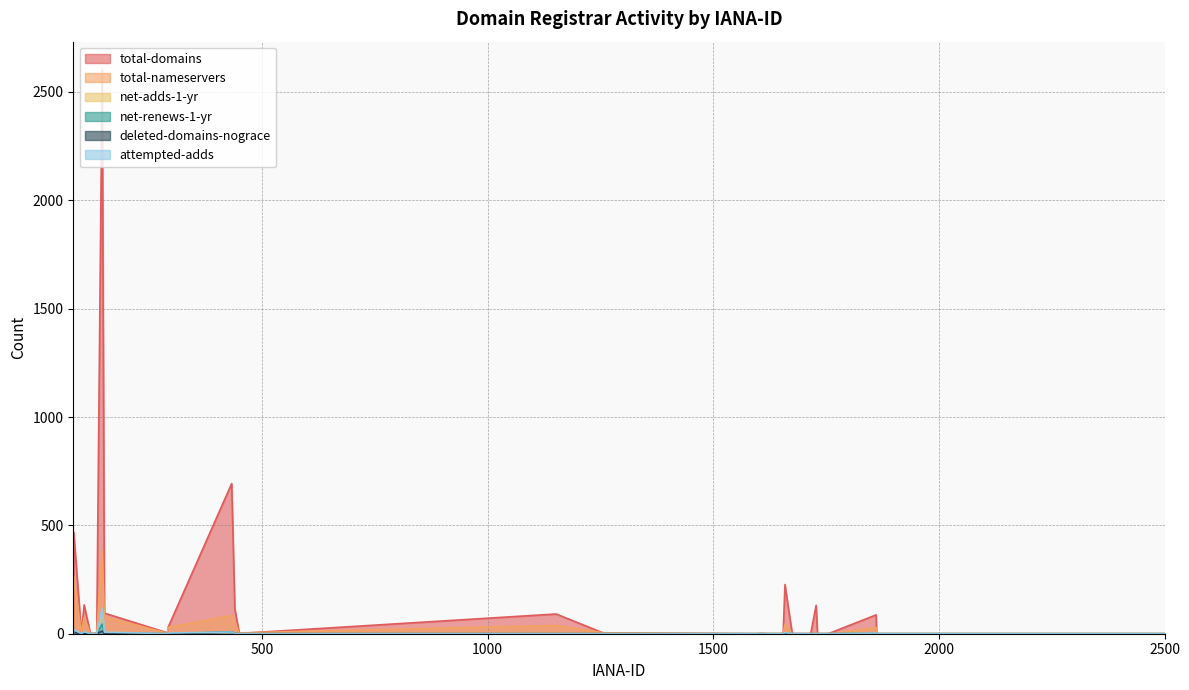

Reading right to left, what are all the values shown in this chart?

total-domains: 2485=0	2477=0	455=2	440=114	292=29	151=95	134=2	106=133	83=469	2287=0	1862=0	1755=0	1731=0	1716=0	1659=227	1628=0	1607=1	1564=0	1257=3	1152=91	2500=0	2496=0	2492=0	2484=0	2476=0	450=0	433=693	291=4	146=2602	120=0	100=1	82=2	1915=0	1861=87	1750=0	1728=131	1675=0	1655=0	1620=0	1599=0
total-nameservers: 2485=0	2477=0	455=4	440=55	292=29	151=78	134=3	106=75	83=264	2287=0	1862=0	1755=0	1731=0	1716=0	1659=44	1628=0	1607=2	1564=0	1257=4	1152=38	2500=0	2496=0	2492=0	2484=0	2476=0	450=0	433=85	291=2	146=383	120=0	100=4	82=2	1915=0	1861=28	1750=0	1728=7	1675=0	1655=0	1620=0	1599=0
net-adds-1-yr: 2485=0	2477=0	455=0	440=0	292=0	151=7	134=0	106=3	83=18	2287=0	1862=0	1755=0	1731=0	1716=0	1659=5	1628=0	1607=0	1564=0	1257=0	1152=0	2500=0	2496=0	2492=0	2484=0	2476=0	450=0	433=6	291=0	146=102	120=0	100=0	82=0	1915=0	1861=3	1750=0	1728=1	1675=0	1655=0	1620=0	1599=0
net-renews-1-yr: 2485=0	2477=0	455=0	440=1	292=0	151=4	134=0	106=4	83=7	2287=0	1862=0	1755=0	1731=0	1716=0	1659=2	1628=0	1607=0	1564=0	1257=0	1152=0	2500=0	2496=0	2492=0	2484=0	2476=0	450=0	433=9	291=0	146=44	120=0	100=0	82=0	1915=0	1861=0	1750=0	1728=0	1675=0	1655=0	1620=0	1599=0
deleted-domains-nograce: 2485=0	2477=0	455=0	440=0	292=0	151=0	134=0	106=0	83=7	2287=0	1862=0	1755=0	1731=0	1716=0	1659=0	1628=0	1607=0	1564=0	1257=0	1152=0	2500=0	2496=0	2492=0	2484=0	2476=0	450=0	433=7	291=0	146=12	120=0	100=0	82=0	1915=0	1861=1	1750=0	1728=0	1675=0	1655=0	1620=0	1599=0
attempted-adds: 2485=0	2477=0	455=0	440=0	292=3	151=7	134=0	106=9	83=19	2287=0	1862=0	1755=0	1731=0	1716=0	1659=5	1628=0	1607=0	1564=0	1257=0	1152=0	2500=0	2496=0	2492=0	2484=0	2476=0	450=0	433=8	291=0	146=118	120=0	100=0	82=0	1915=0	1861=3	1750=0	1728=1	1675=0	1655=0	1620=0	1599=0